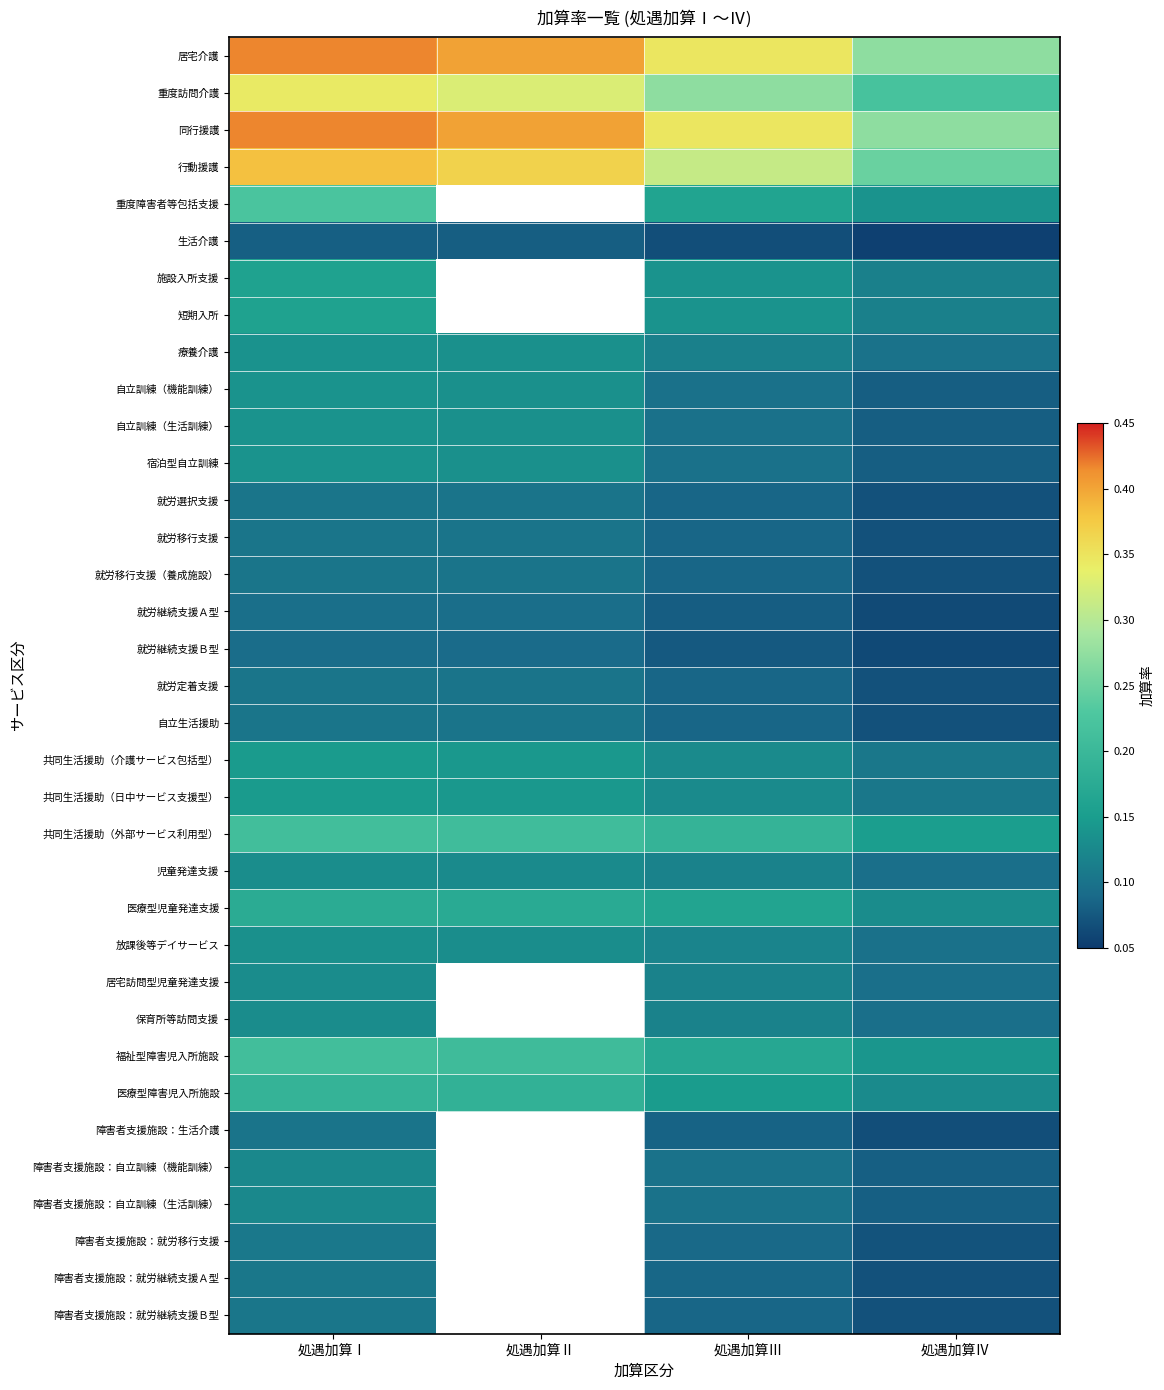

What is the highest value of the 就労移行支援（養成施設） series?

0.1